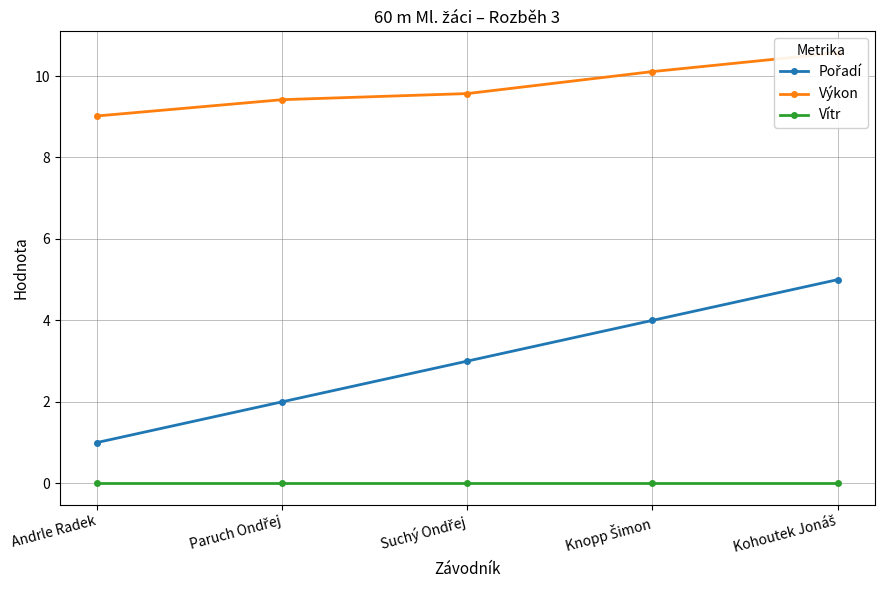

At which label does Výkon reach its minimum?

Andrle Radek